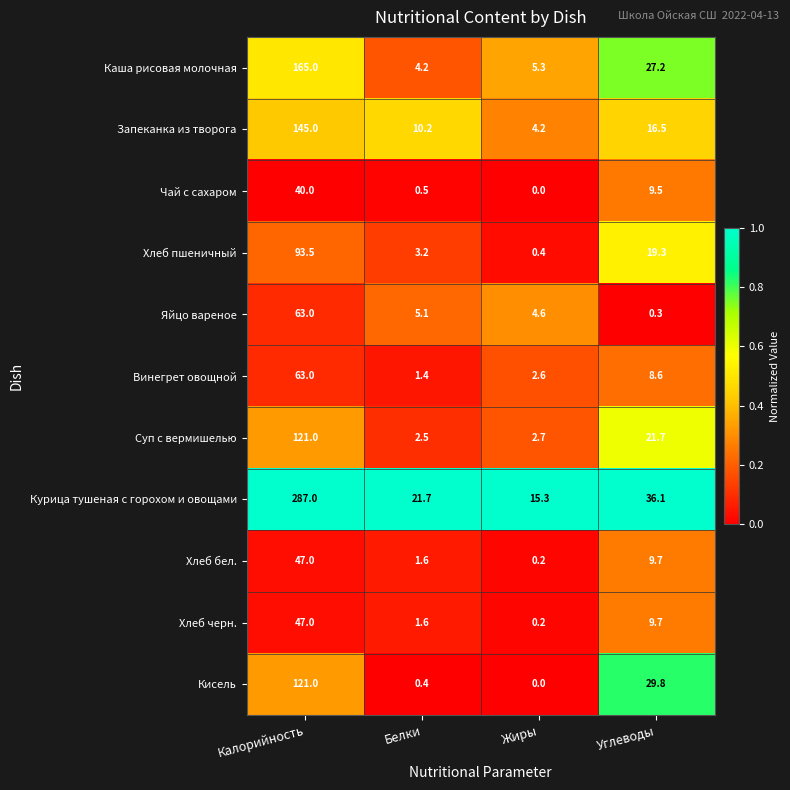

What is the sum of the Хлеб пшеничный values at Жиры and Углеводы?

19.7